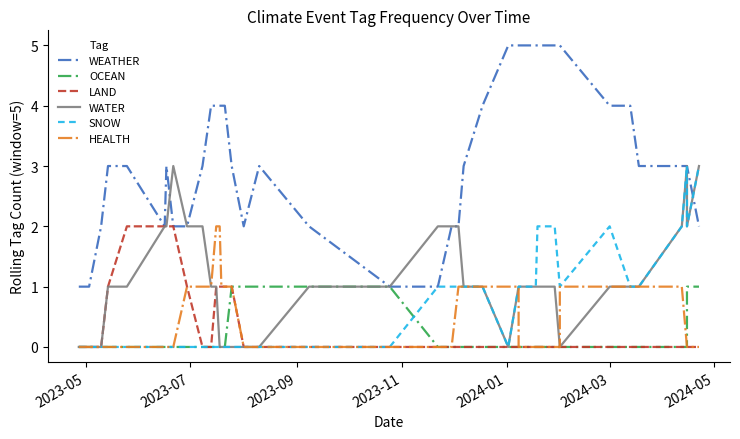

True or false: WATER and HEALTH intersect in this chart.

False